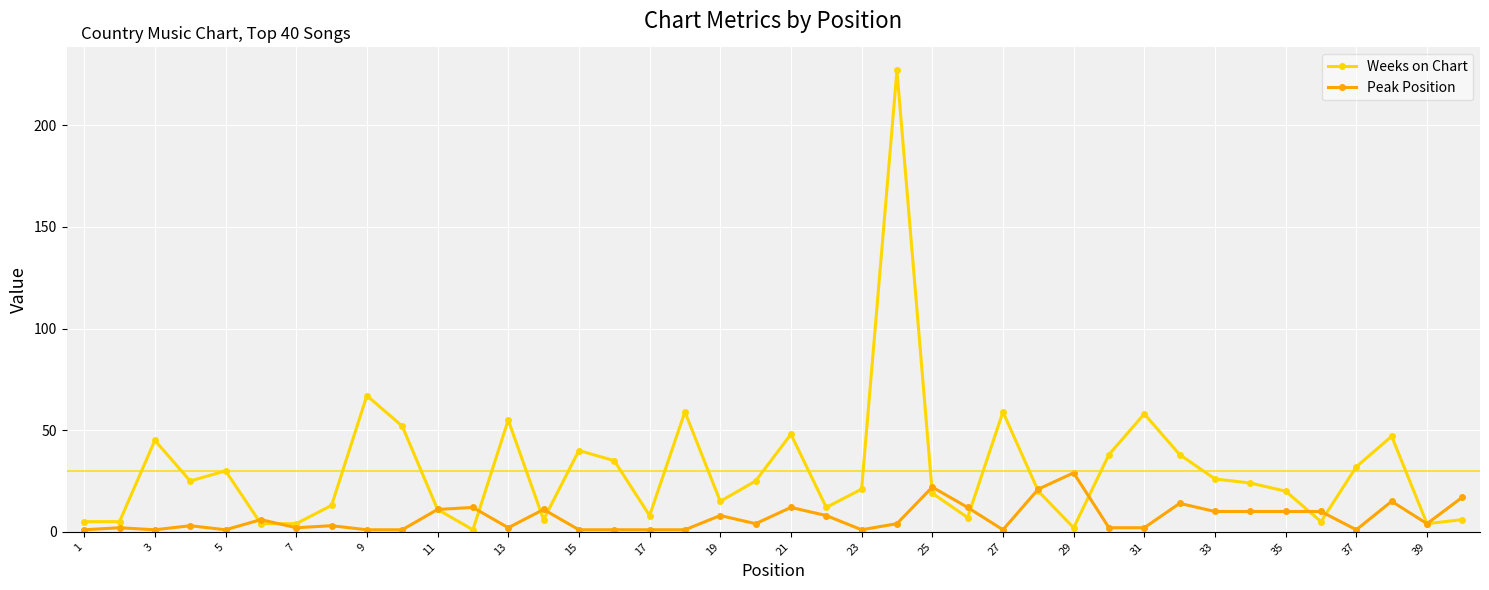

Which series has the largest total across all categories?

Weeks on Chart